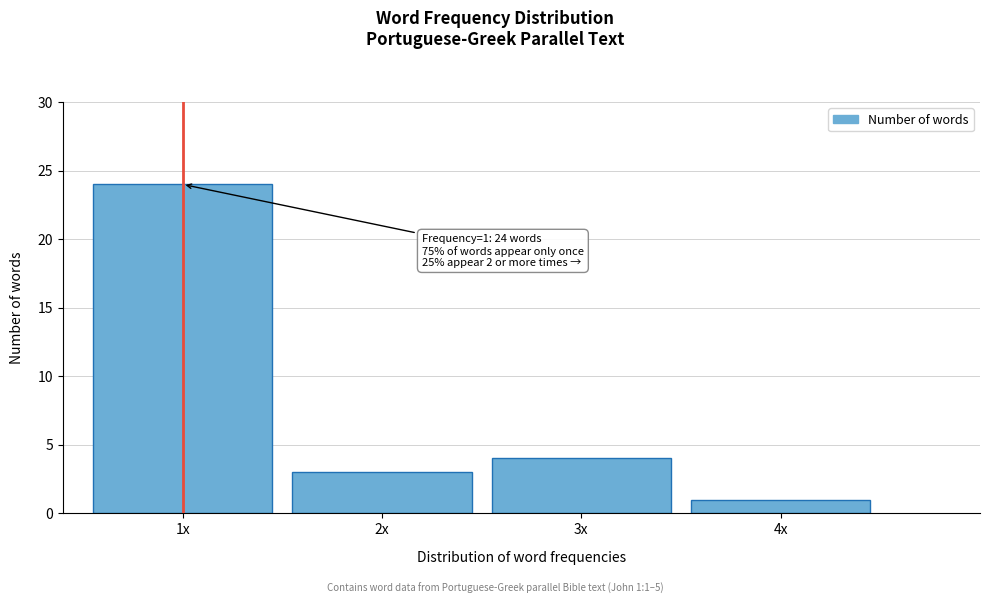

Reading right to left, list all the values displayed in this chart.

4x=1	3x=4	2x=3	1x=24